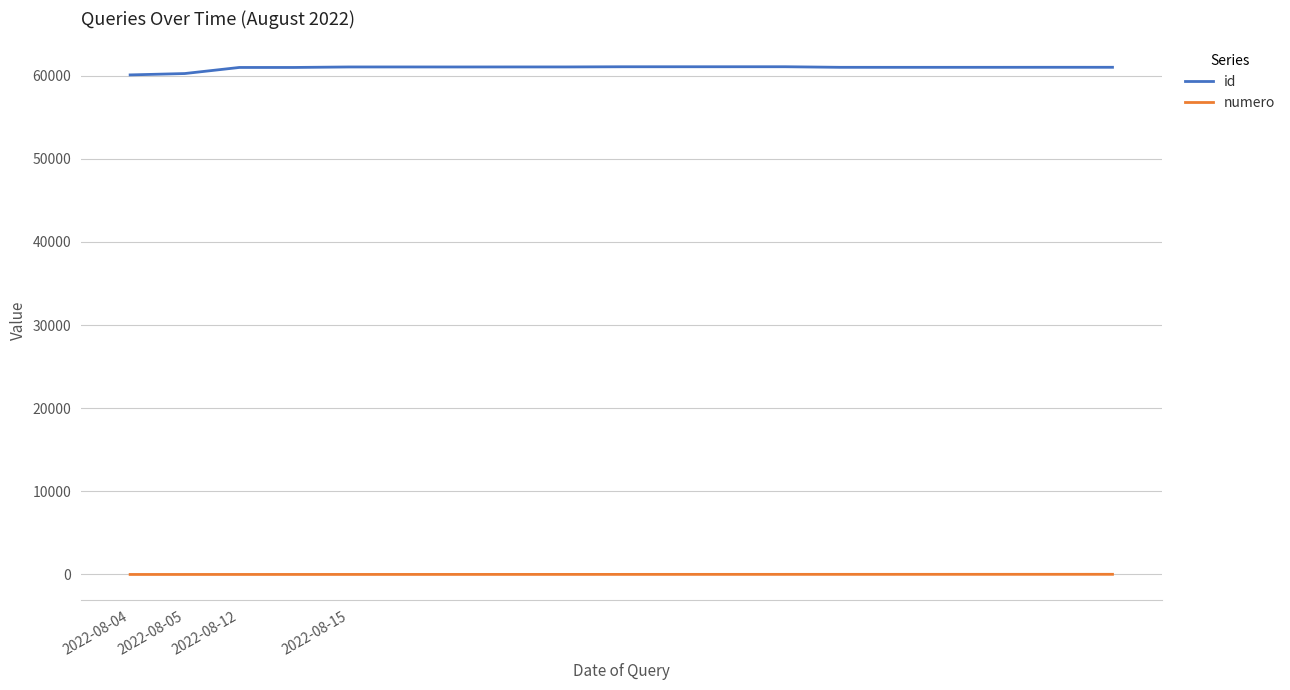

Which series has the widest spread of values?

id